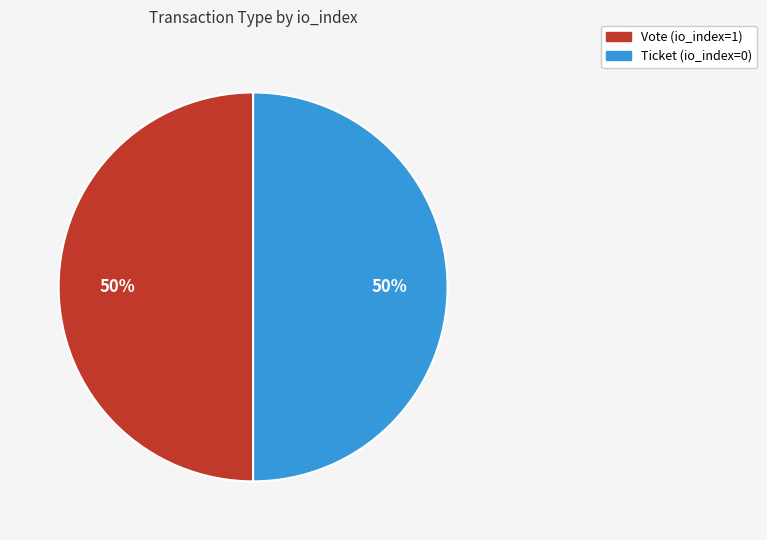

To the nearest percent, what is the difference between the Vote (io_index=1) and Ticket (io_index=0) slice percentages?

0%